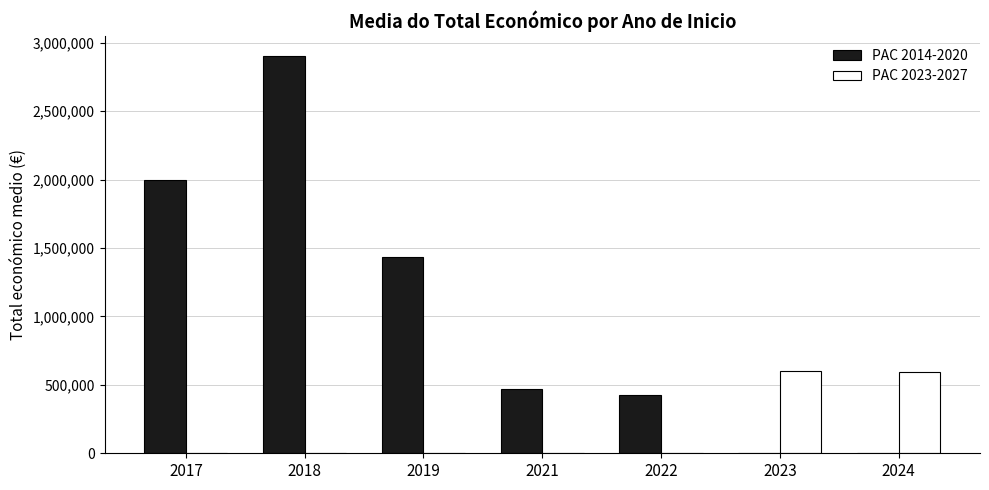

What is the maximum value shown in the chart?

2903535